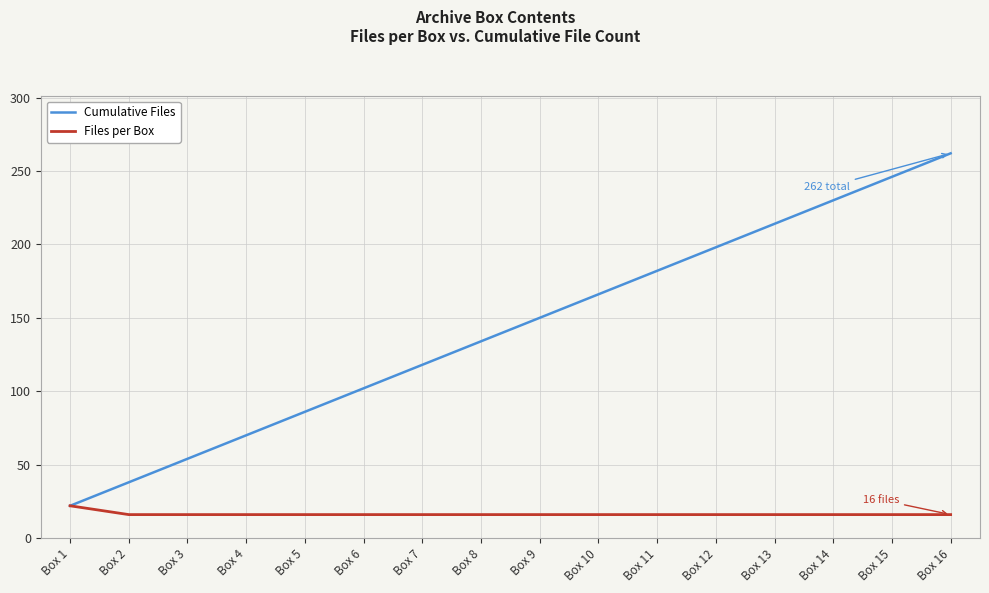

At how many categories does at least one series exceed 34?

15